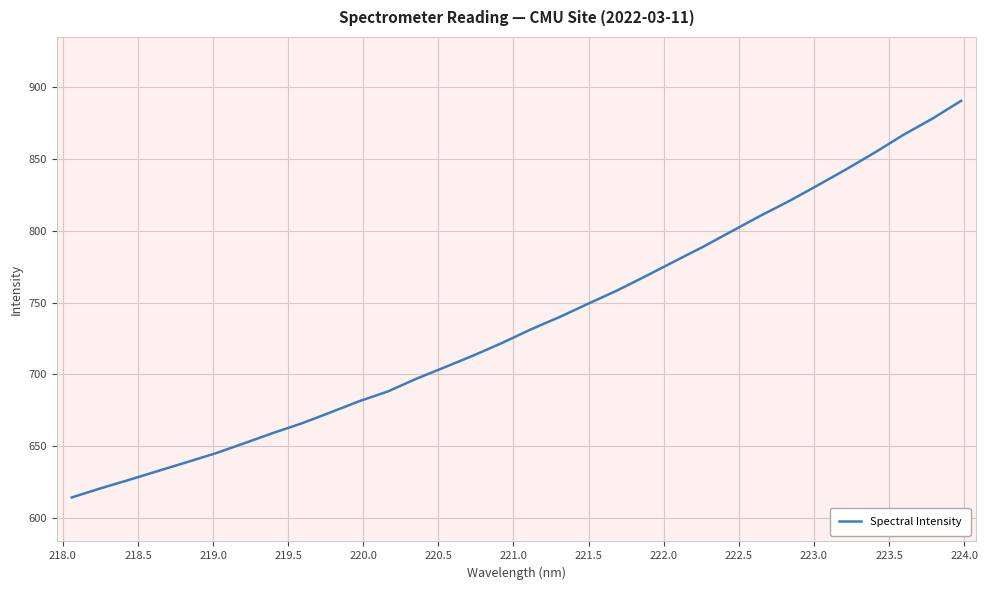

What is the difference between the maximum and minimum values?

276.5